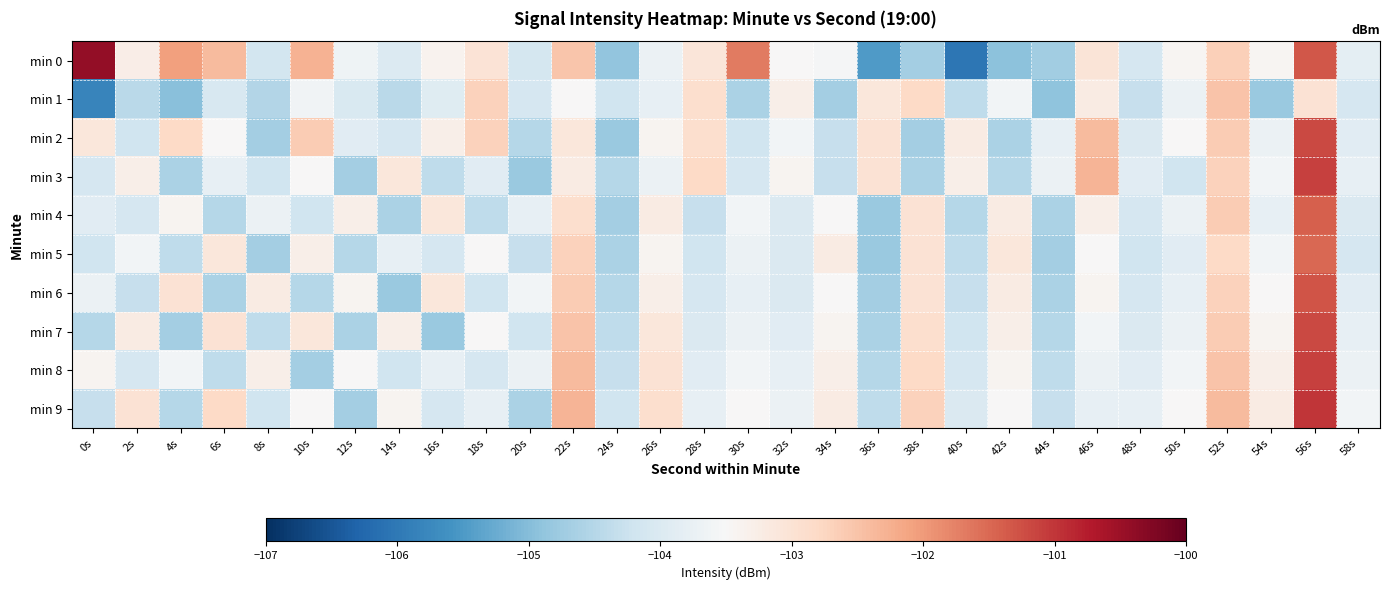

Between 32s and 36s, which is larger?

32s